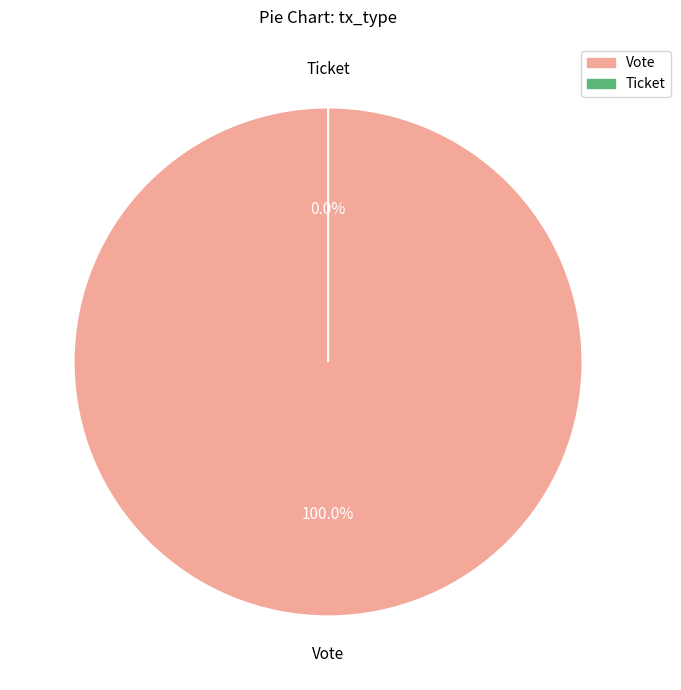

Do Ticket and Vote together represent more than half of the pie?

Yes